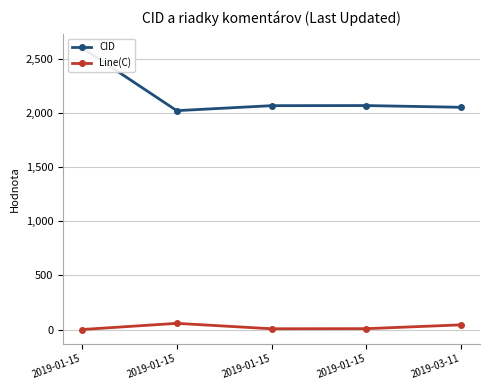

At which label does Line(C) reach its minimum?

2019-01-15